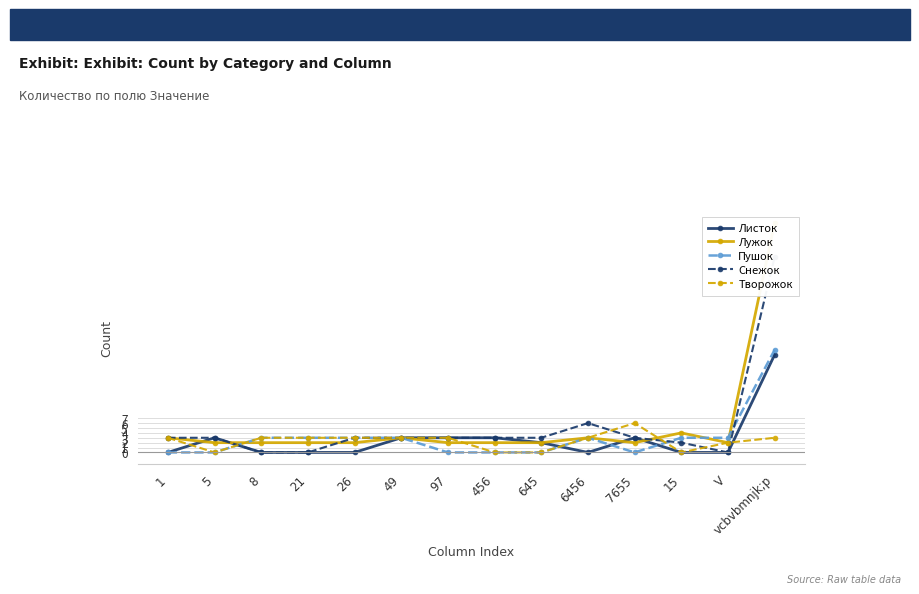

Where do Лужок and Снежок first cross each other?

5 and 8